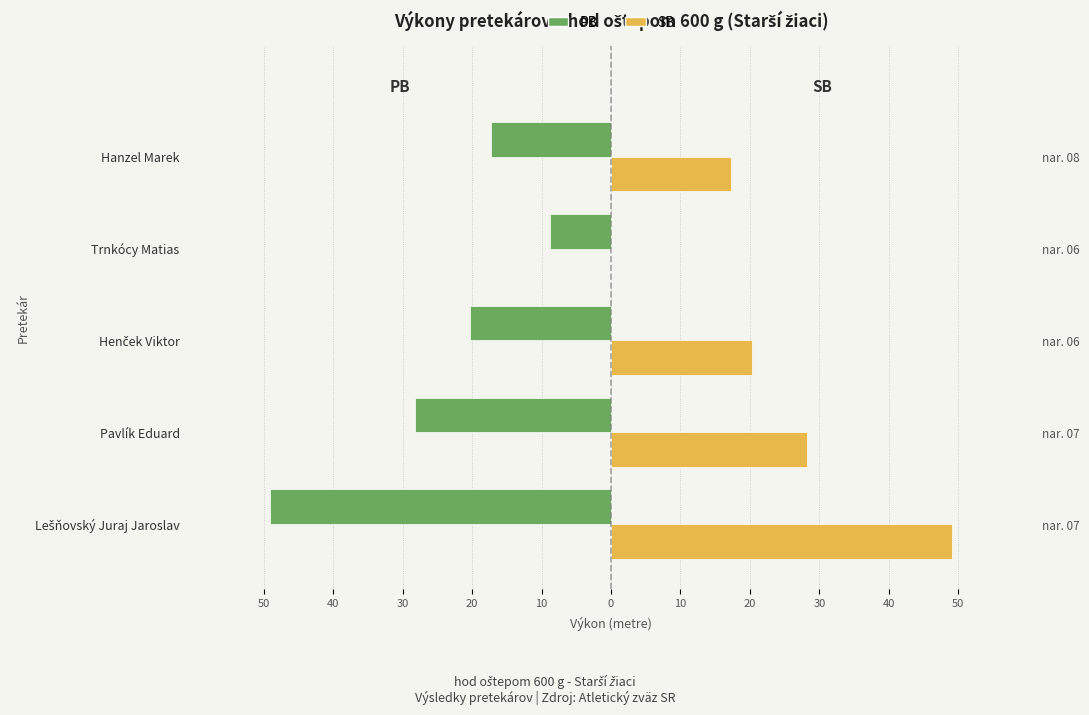

What is the difference between the second highest and minimum values in the SB series?

28.2